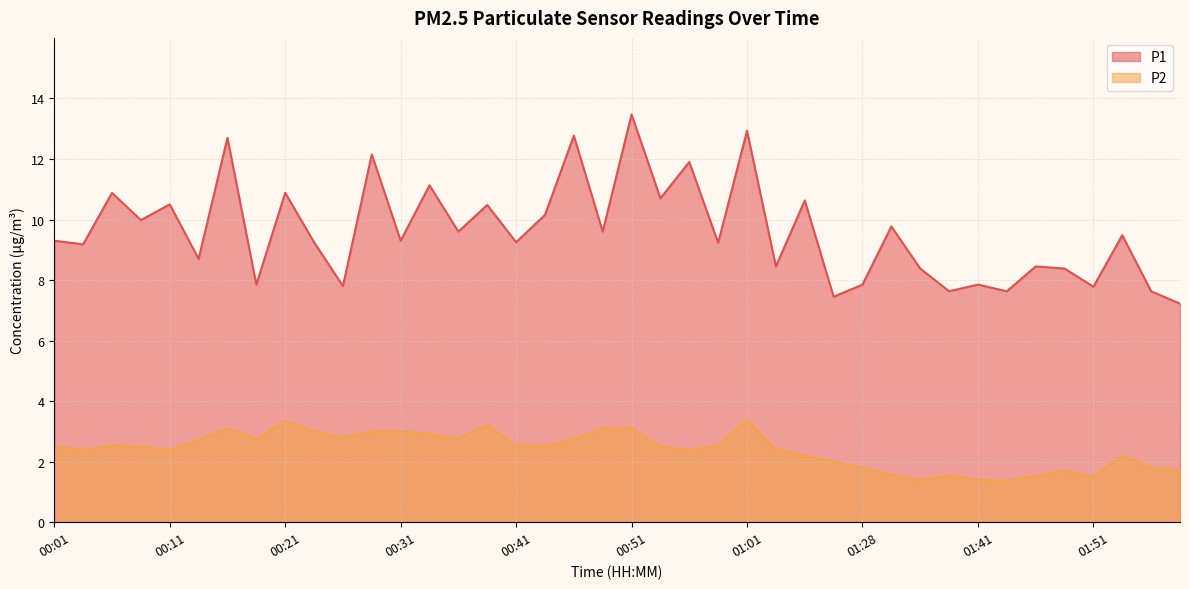

Reading left to right, list all the values displayed in this chart.

P1: 9.3	9.2	10.9	10.0	10.5	8.7	12.7	7.8	10.9	9.2	7.8	12.2	9.3	11.1	9.6	10.5	9.2	10.2	12.8	9.6	13.5	10.7	11.9	9.2	12.9	8.4	10.6	7.5	7.8	9.8	8.4	7.6	7.8	7.6	8.4	8.4	7.8	9.5	7.6	7.2
P2: 2.5	2.4	2.5	2.5	2.4	2.7	3.1	2.8	3.4	3.0	2.8	3.0	3.0	2.9	2.8	3.2	2.5	2.5	2.8	3.1	3.1	2.5	2.4	2.5	3.4	2.4	2.2	2.0	1.8	1.6	1.4	1.6	1.4	1.4	1.5	1.7	1.5	2.2	1.8	1.7